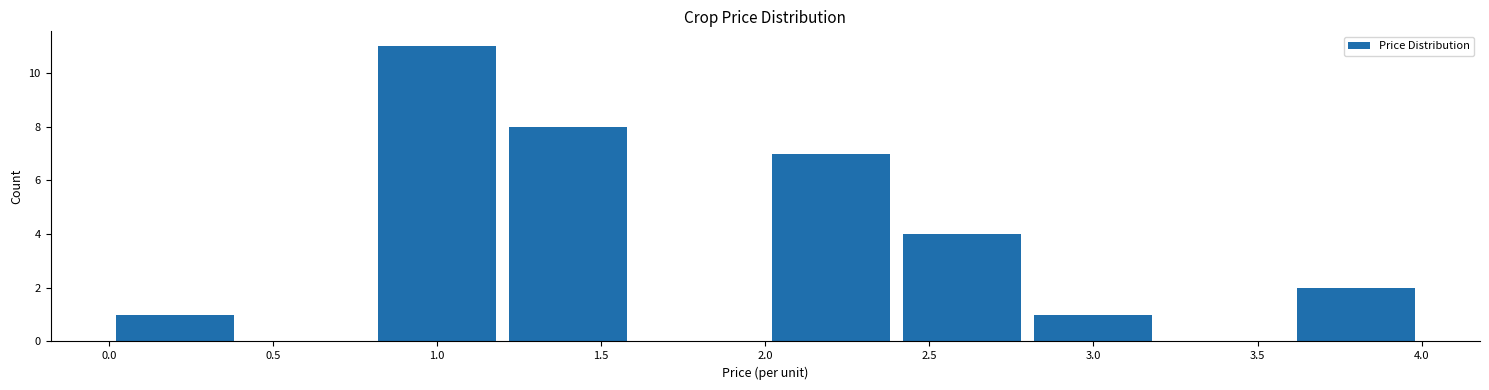

Reading left to right, transcribe this chart: for each bar, give the range it covers on the x-axis and its height. The values are not printed on the chart, so give them approximately, as read against the axis.

0.0 to 0.4: 1
0.4 to 0.8: 0
0.8 to 1.2: 11
1.2 to 1.6: 8
1.6 to 2.0: 0
2.0 to 2.4: 7
2.4 to 2.8: 4
2.8 to 3.2: 1
3.2 to 3.6: 0
3.6 to 4.0: 2